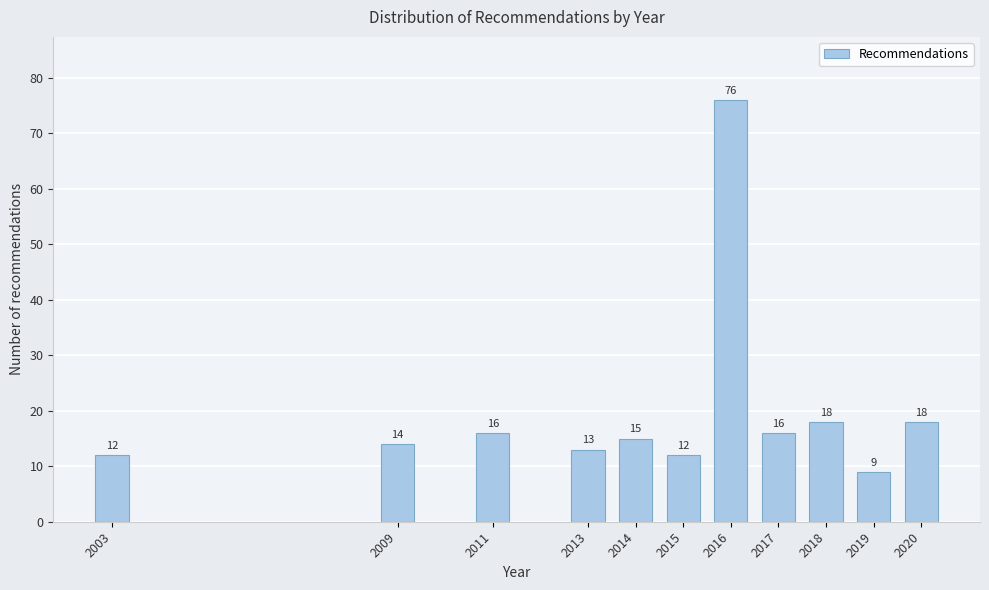

Reading left to right, transcribe all the data shown in this chart.

2003=12	2009=14	2011=16	2013=13	2014=15	2015=12	2016=76	2017=16	2018=18	2019=9	2020=18